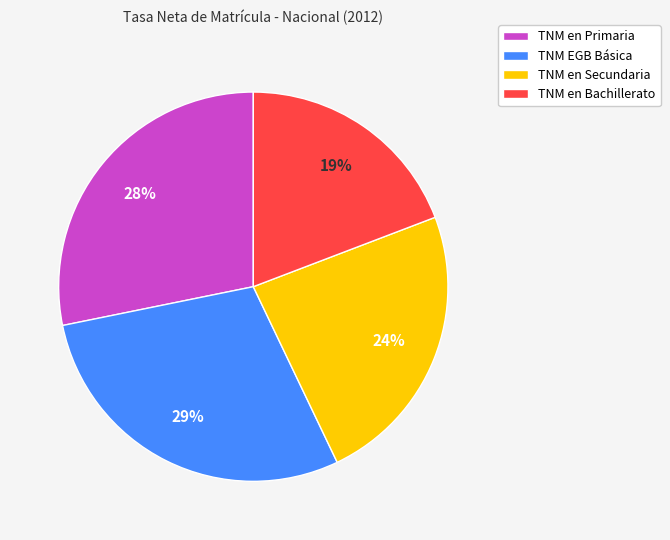

How many segments does this pie chart have?

4